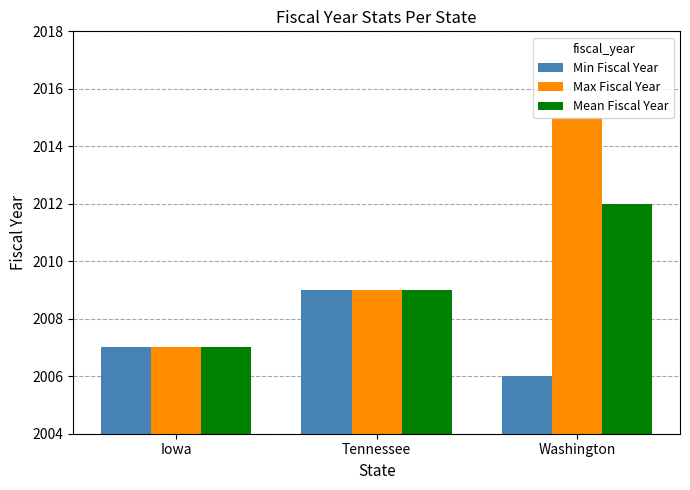

What is the label of the 1st bar from the right?

Washington